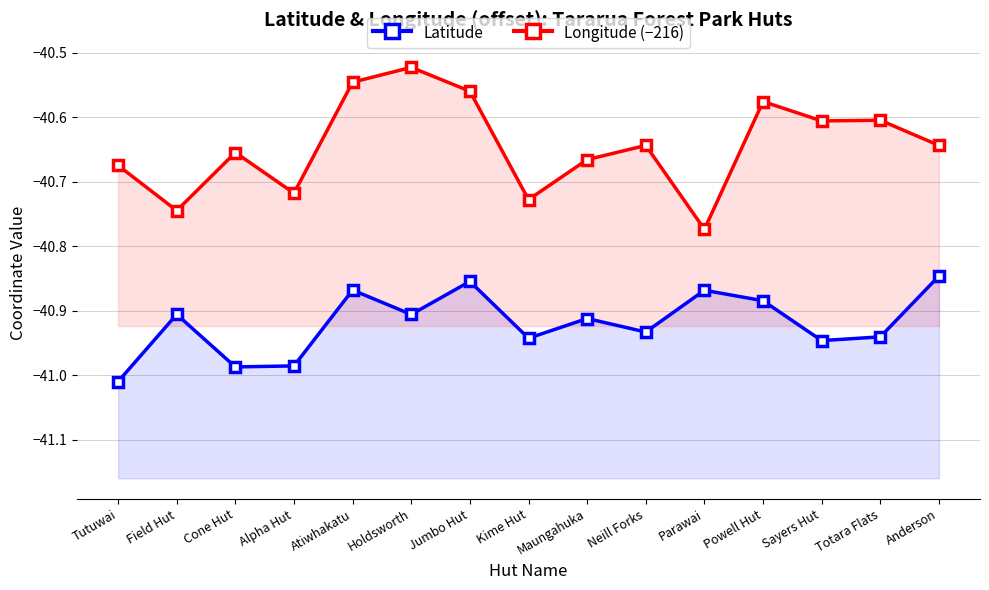

What is the value of the Latitude point at the 9th from the left?

-40.9